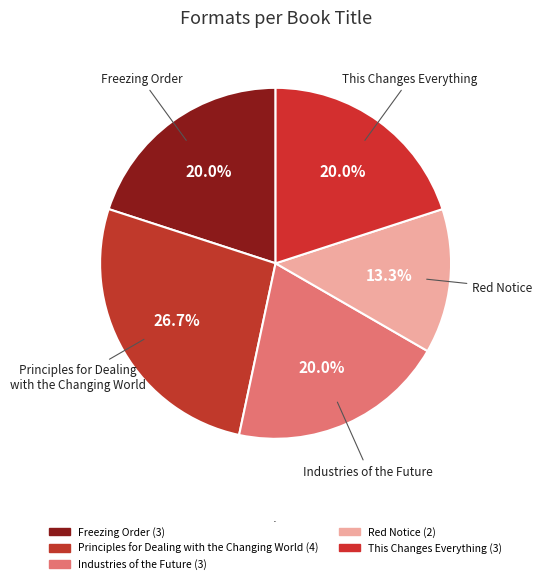

Is it true that Freezing Order is 20% of the pie?

True